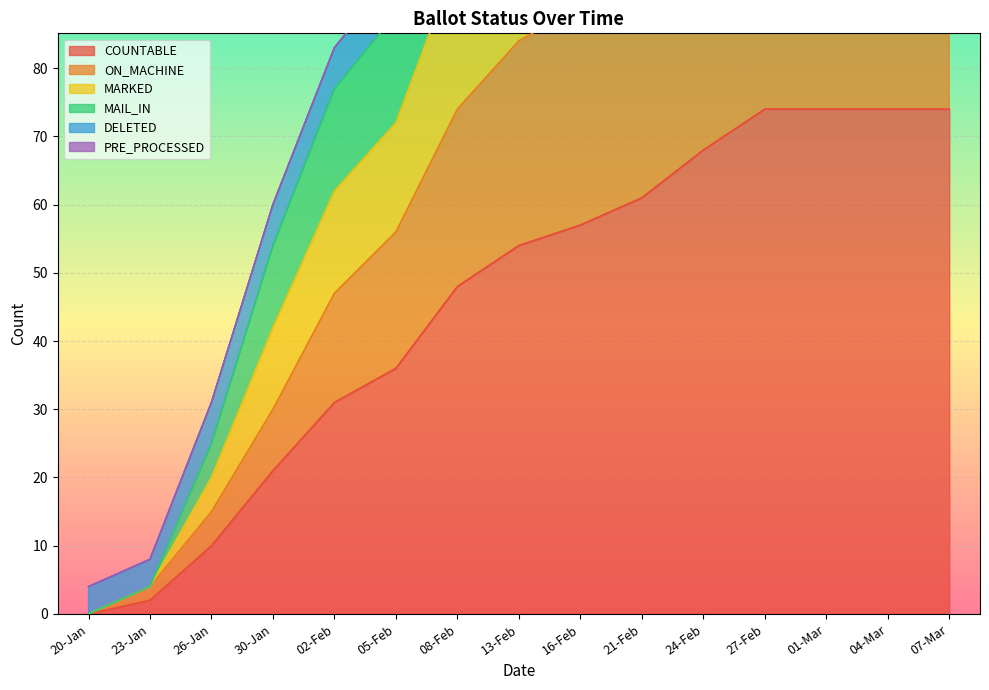

Which series has the largest range (max minus min)?

MARKED